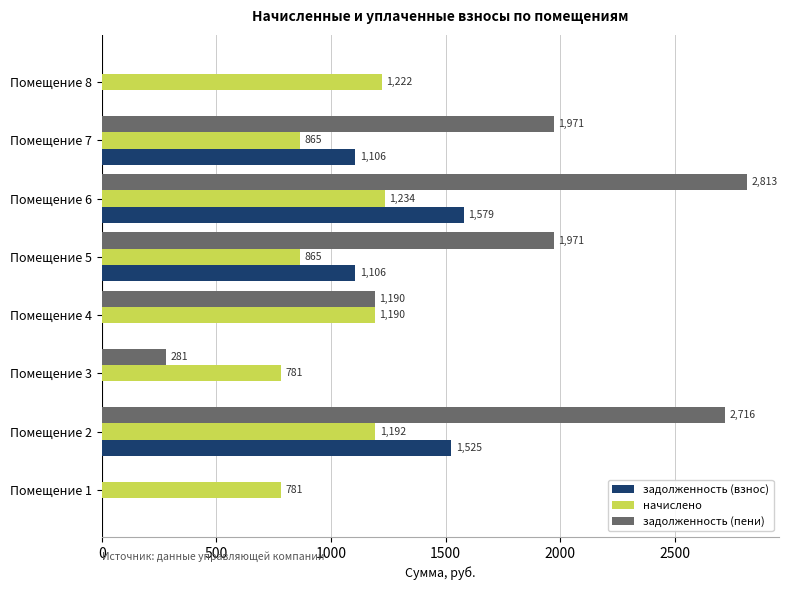

How many values in задолженность (пени) are above zero?

6